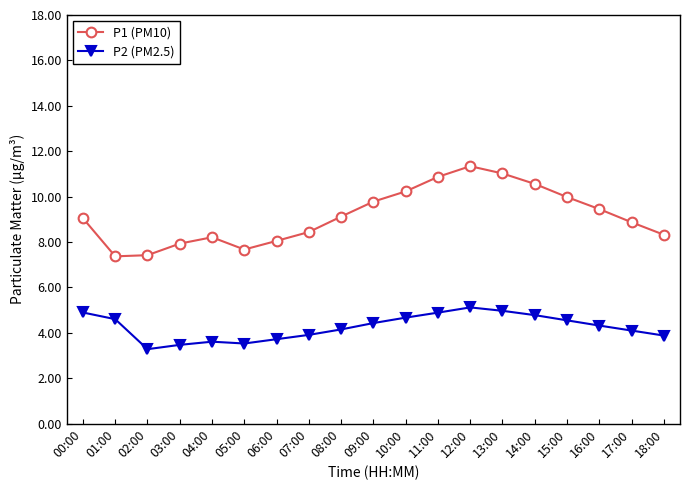

Which series has the largest total across all categories?

P1 (PM10)